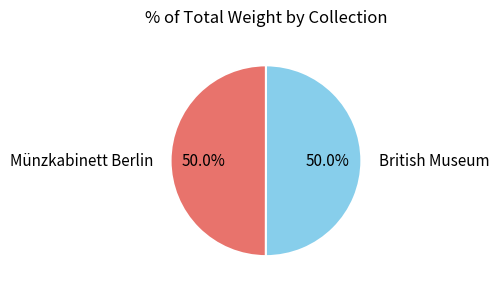

What percentage is NOT represented by British Museum?

50.0%